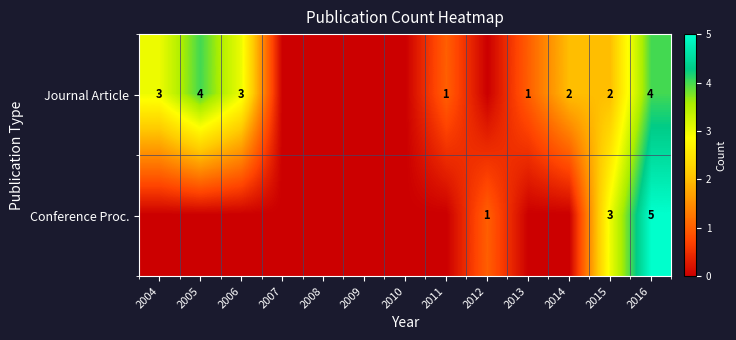

The Journal Article series shows 2 at 2013. True or false?

False